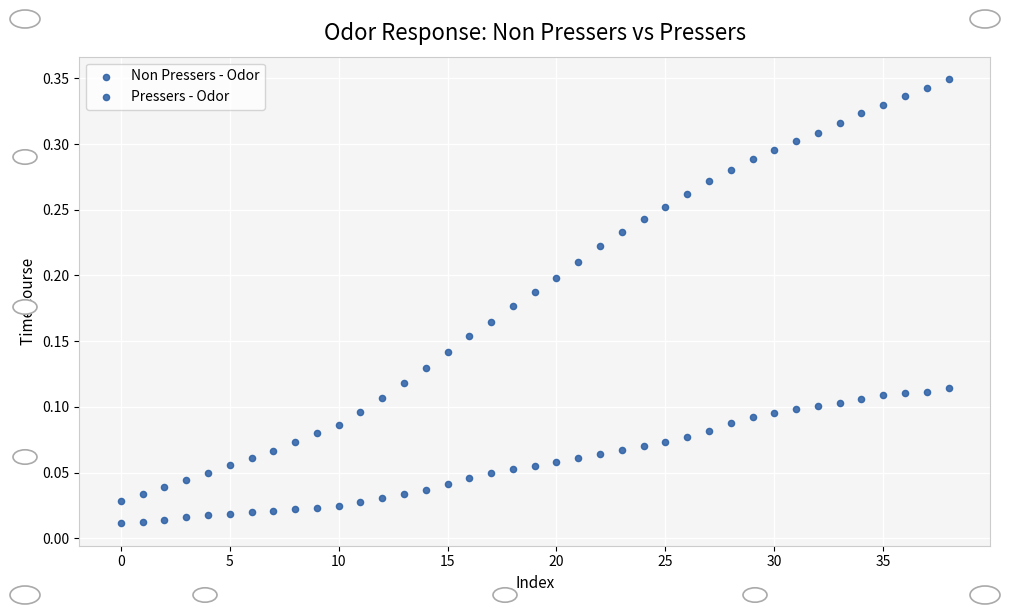

Count the number of points in this scatter plot.

78